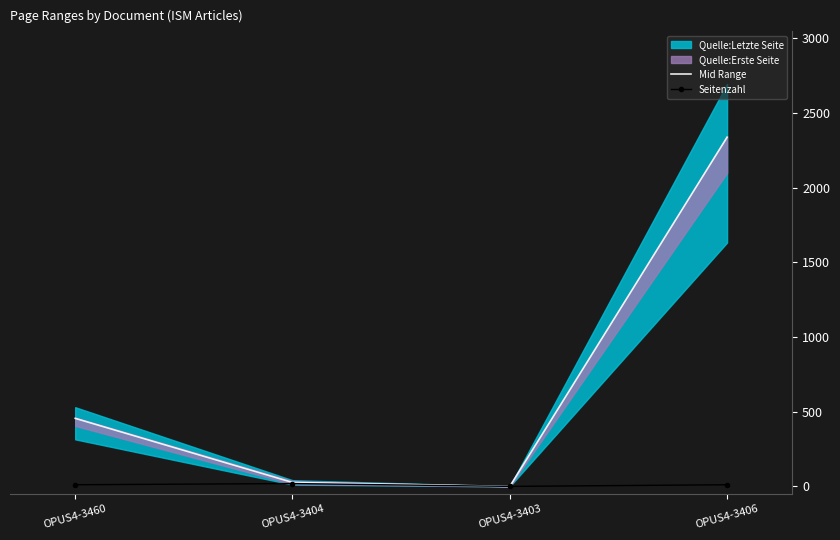

Is this an area chart (filled region under the line)?

No